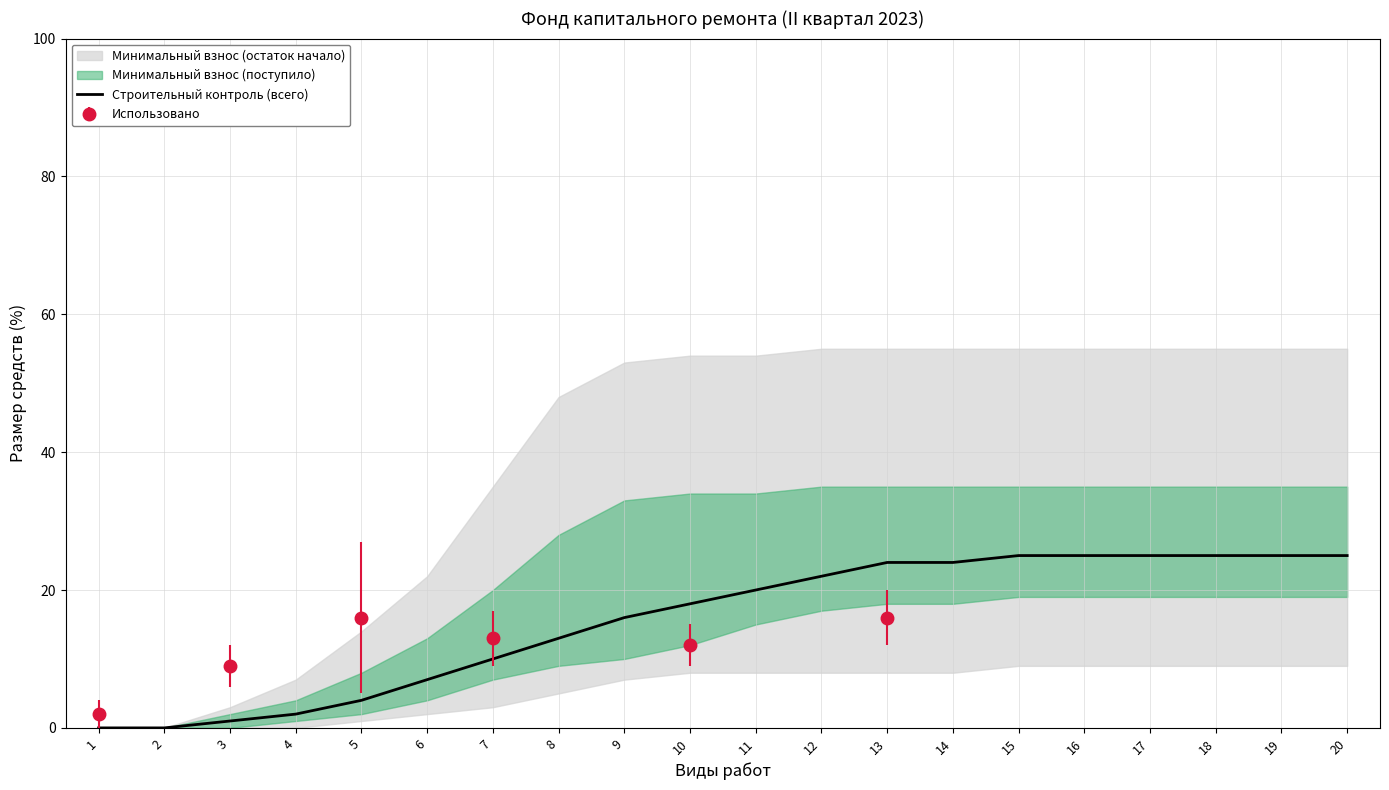

List the labels in order of value, smallest first.

1, 2, 3, 4, 5, 6, 7, 8, 9, 10, 11, 12, 13, 14, 15, 16, 17, 18, 19, 20